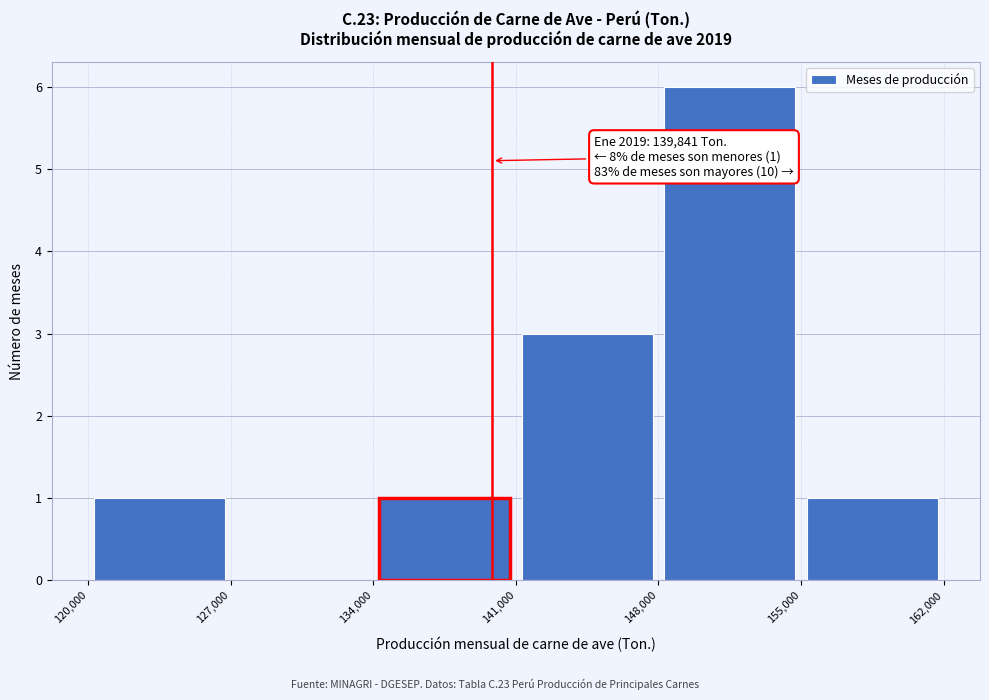

Over which range of the x-axis is the bar tallest?

148,000 to 155,000